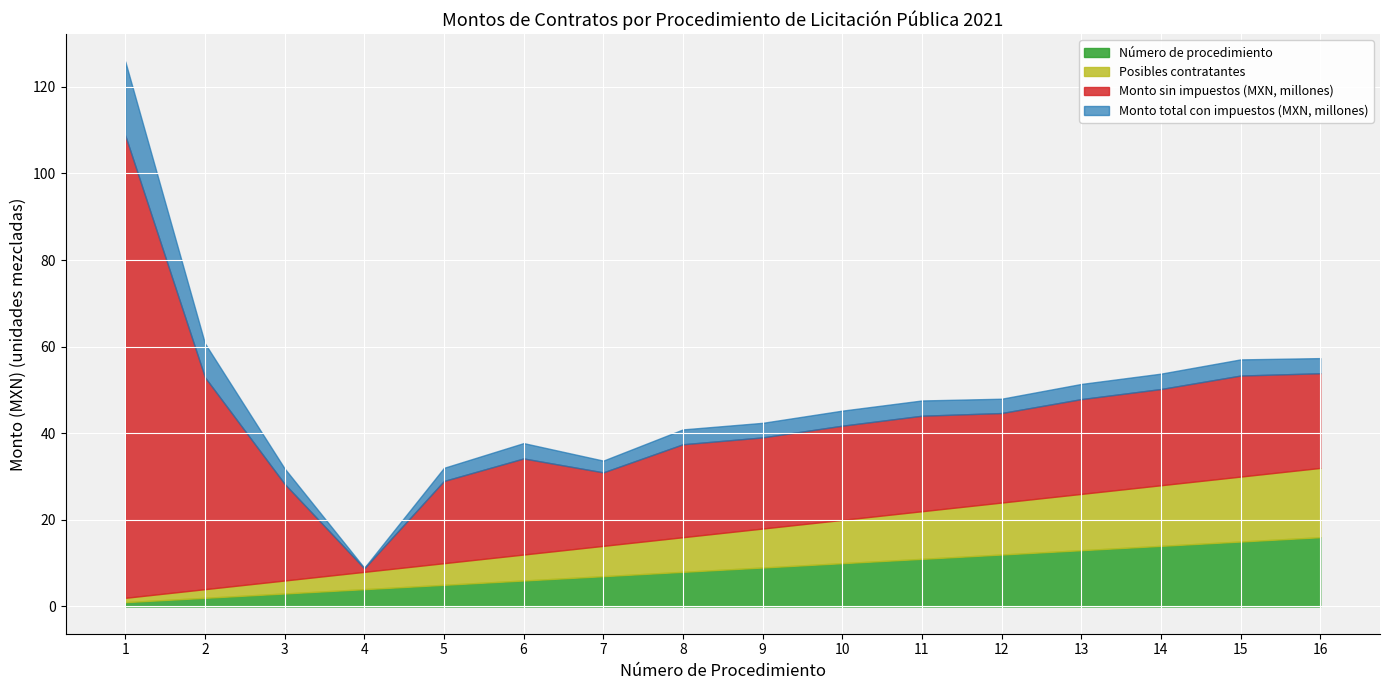

How many distinct data groups are displayed?

4